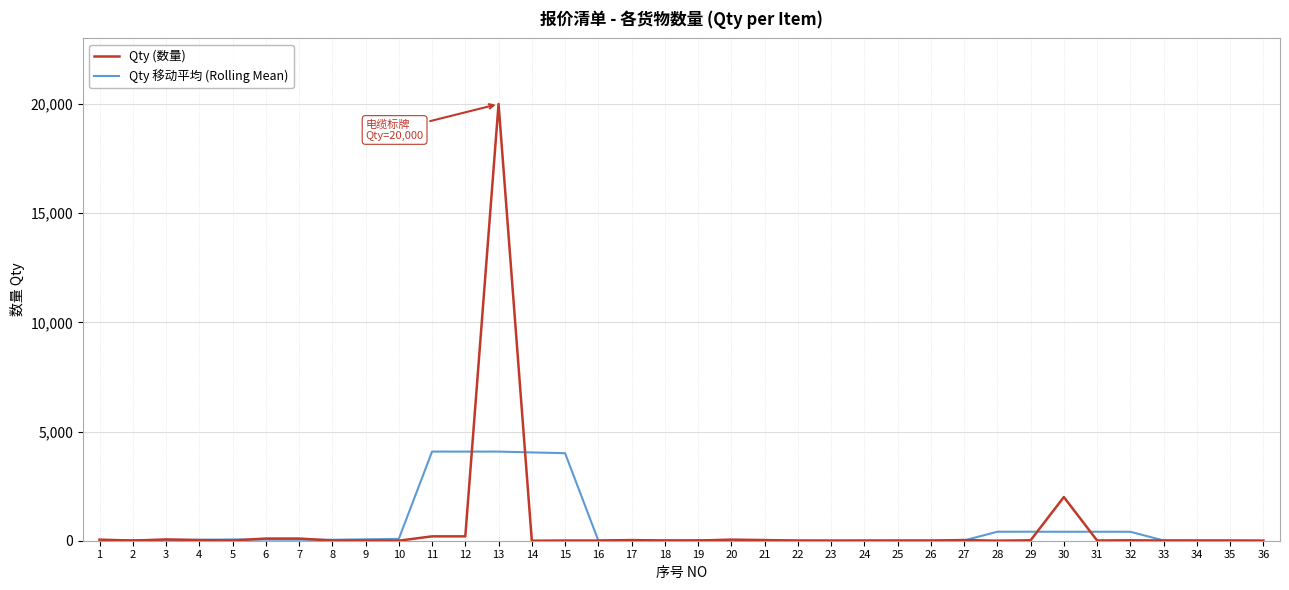

Which series has the largest range (max minus min)?

Qty (数量)